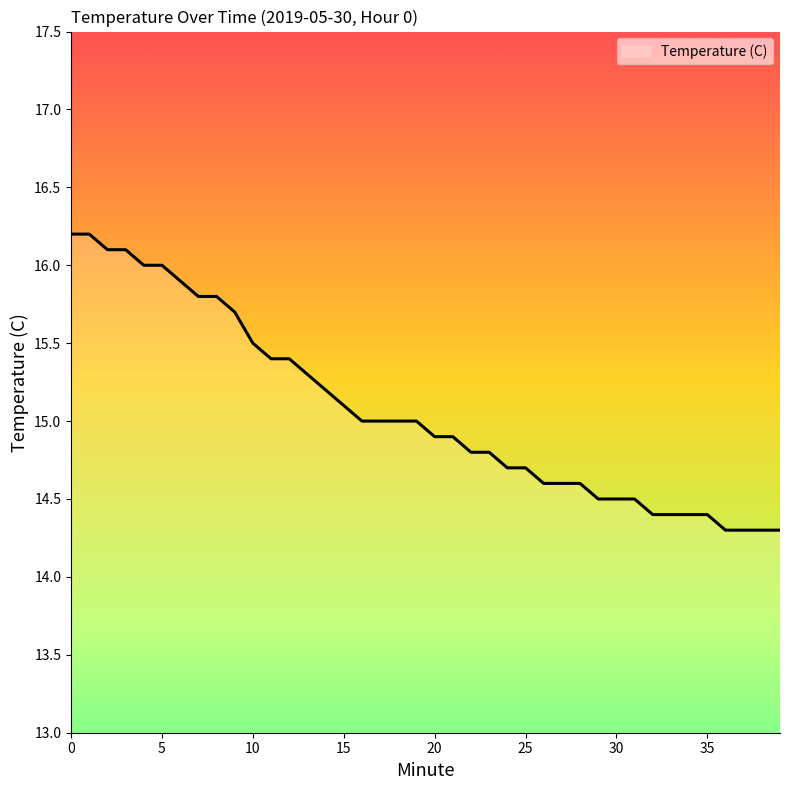

Reading right to left, list all the values displayed in this chart.

14.3	14.3	14.3	14.3	14.4	14.4	14.4	14.4	14.5	14.5	14.5	14.6	14.6	14.6	14.7	14.7	14.8	14.8	14.9	14.9	15.0	15.0	15.0	15.0	15.1	15.2	15.3	15.4	15.4	15.5	15.7	15.8	15.8	15.9	16.0	16.0	16.1	16.1	16.2	16.2